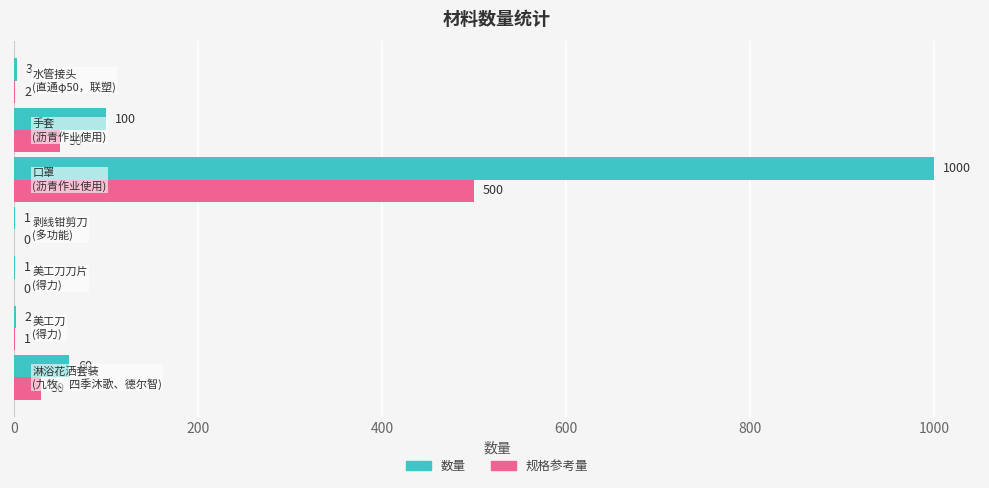

What is the maximum value for 数量?

1000.0